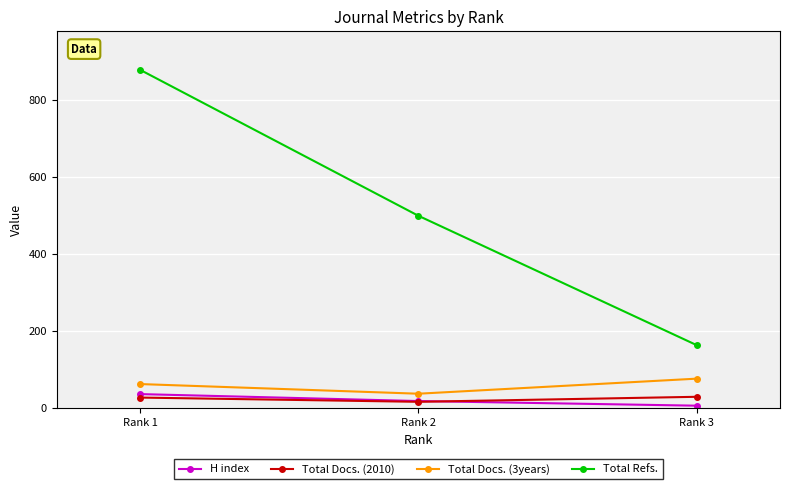

Where does the Total Refs. series first go above 499?

Rank 1